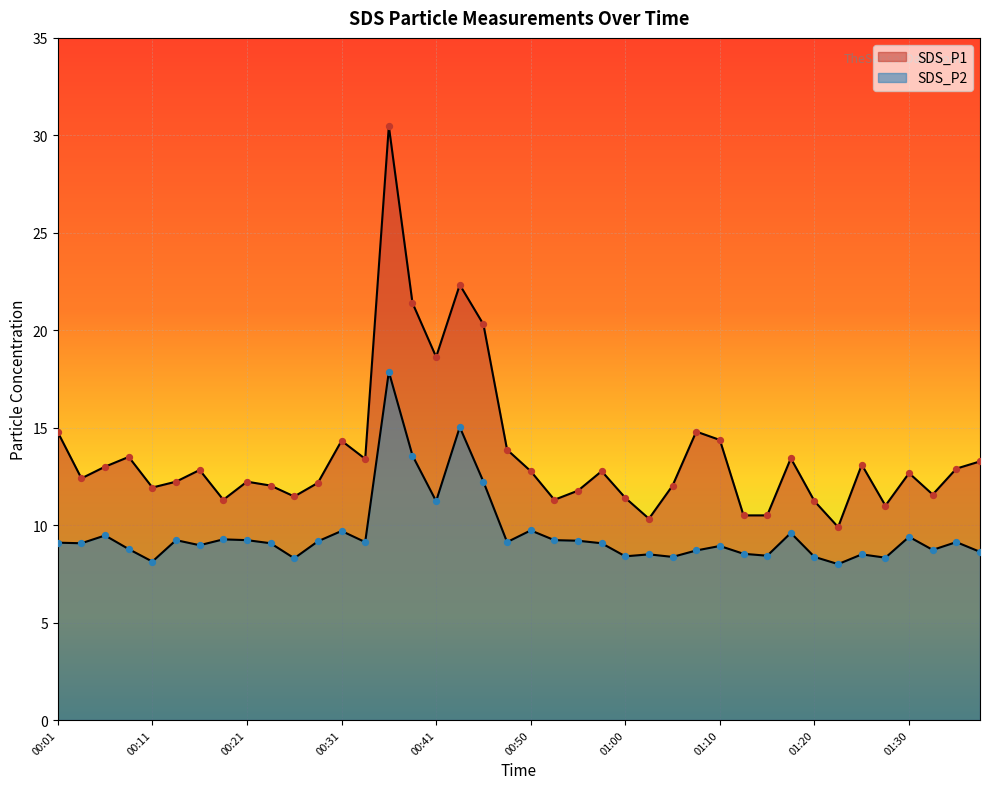

At which category is the sum across all series the highest?

00:36